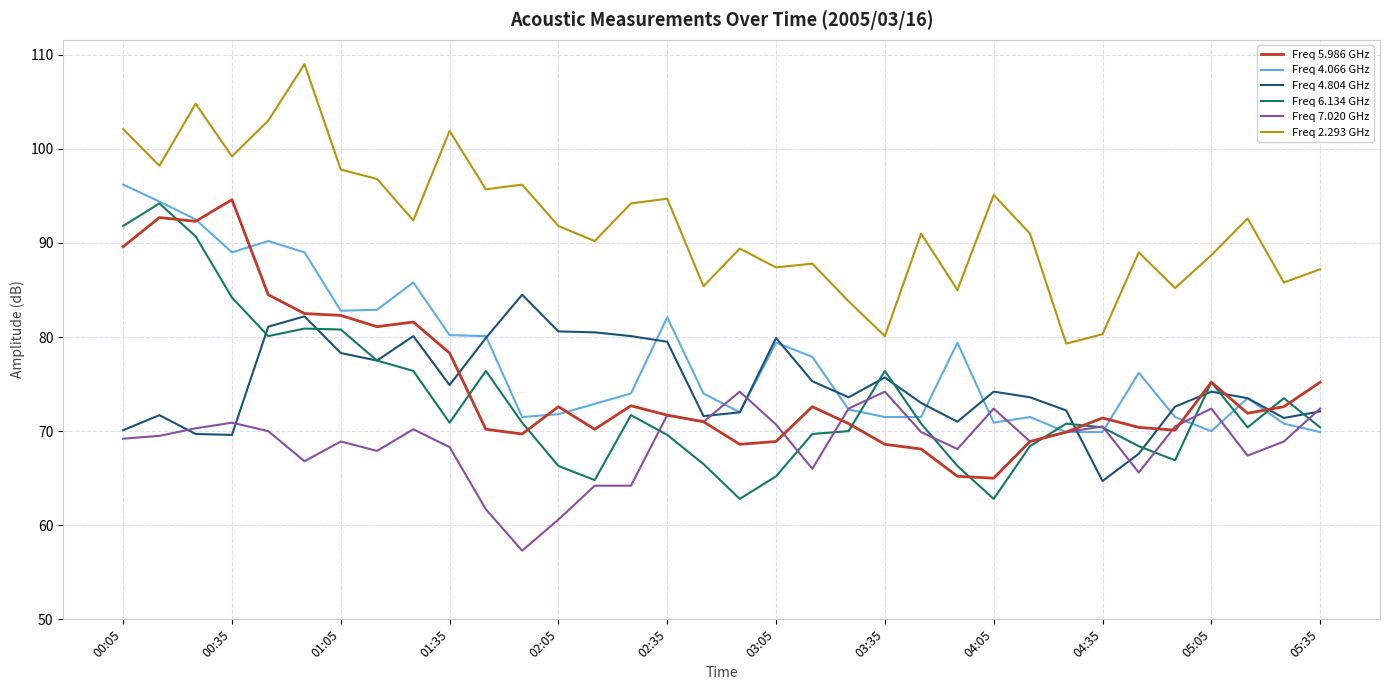

What is the average value of the Freq 7.020 GHz series?

68.7